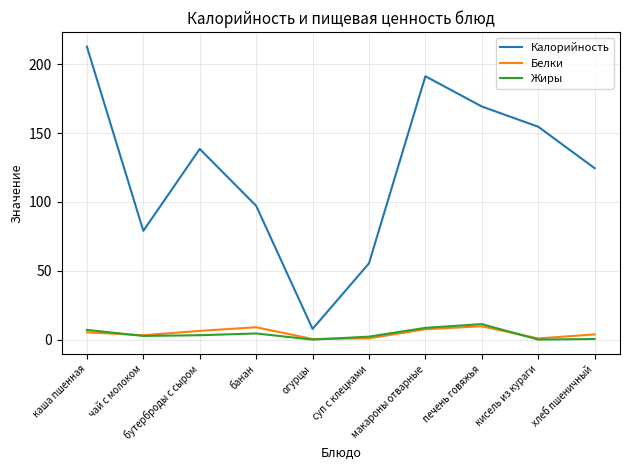

Which series has the largest total across all categories?

Калорийность